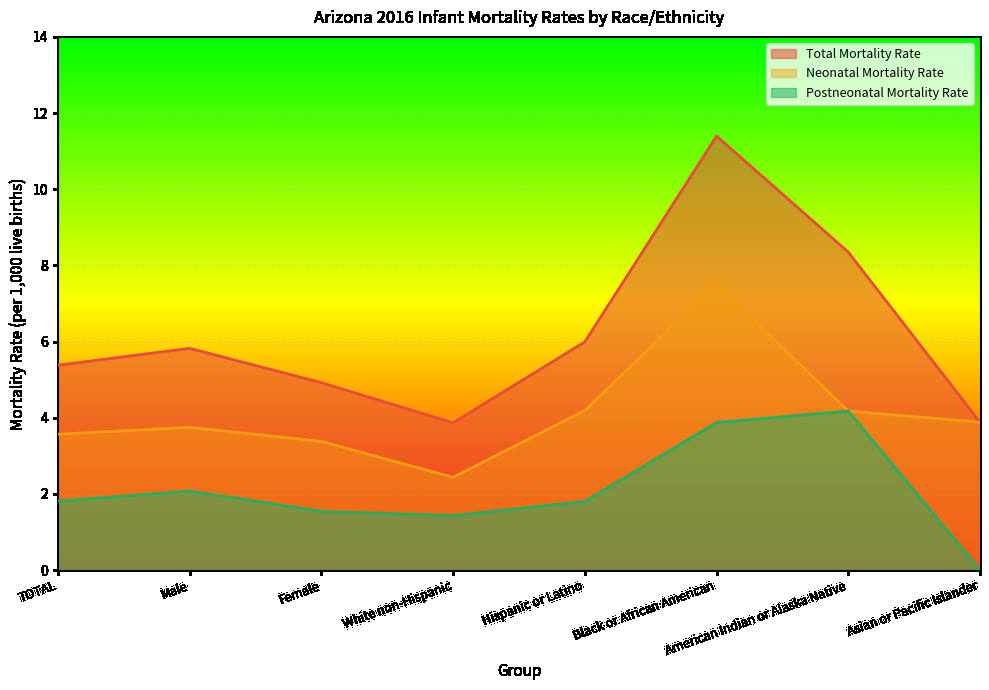

The Neonatal Mortality Rate series shows 4.9 at Female. True or false?

False